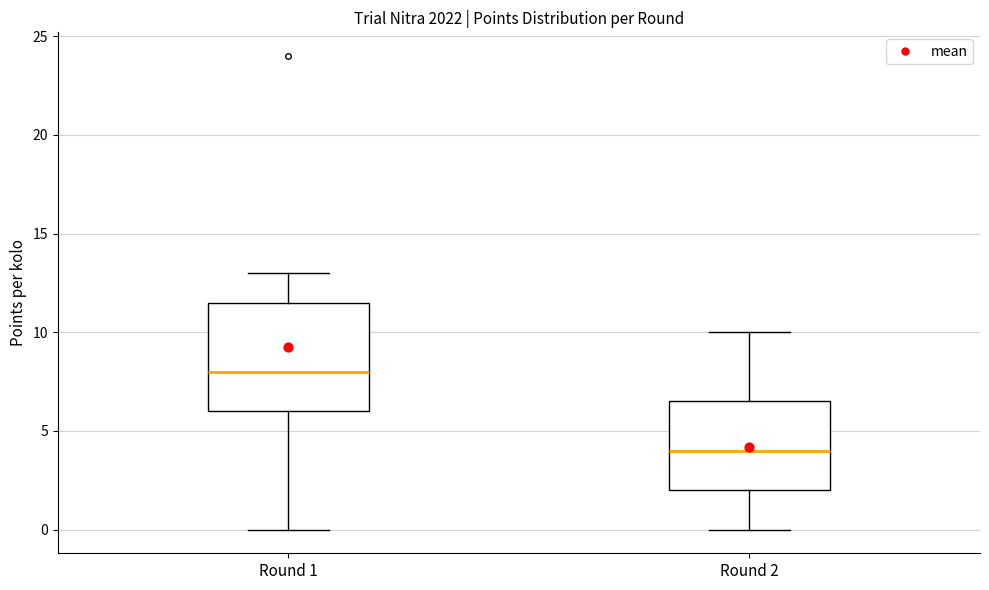

Comparing the boxes themselves (not the whiskers), which one is the tallest?

Round 1